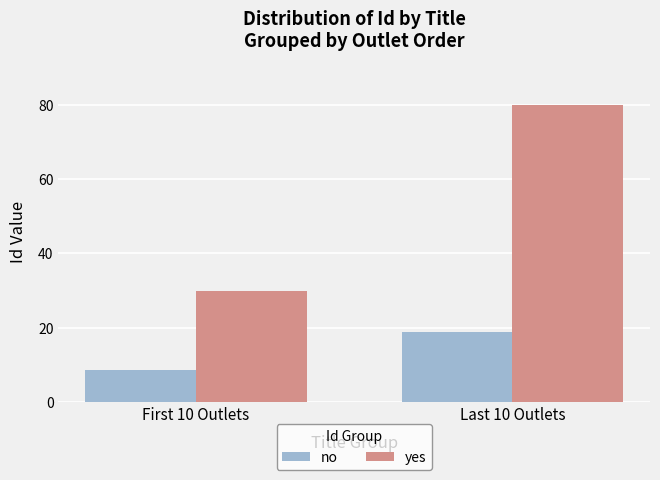

What is the difference between the highest and lowest values at Last 10 Outlets?

61.3